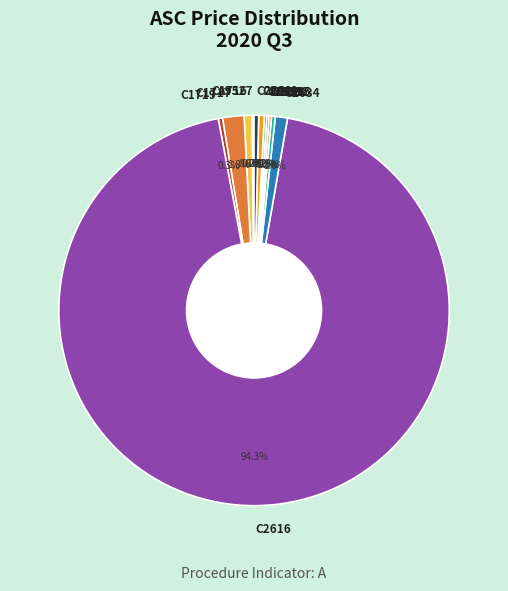

Is the sum of C2641 and C2635 greater than half?

No